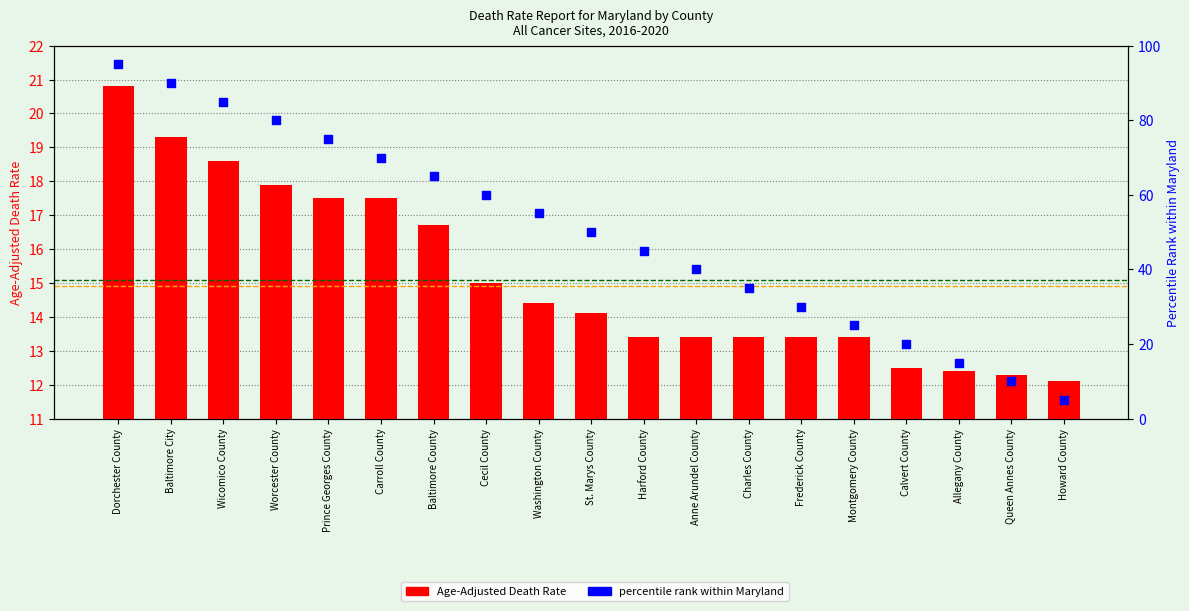

At how many categories does at least one series exceed 22?

15